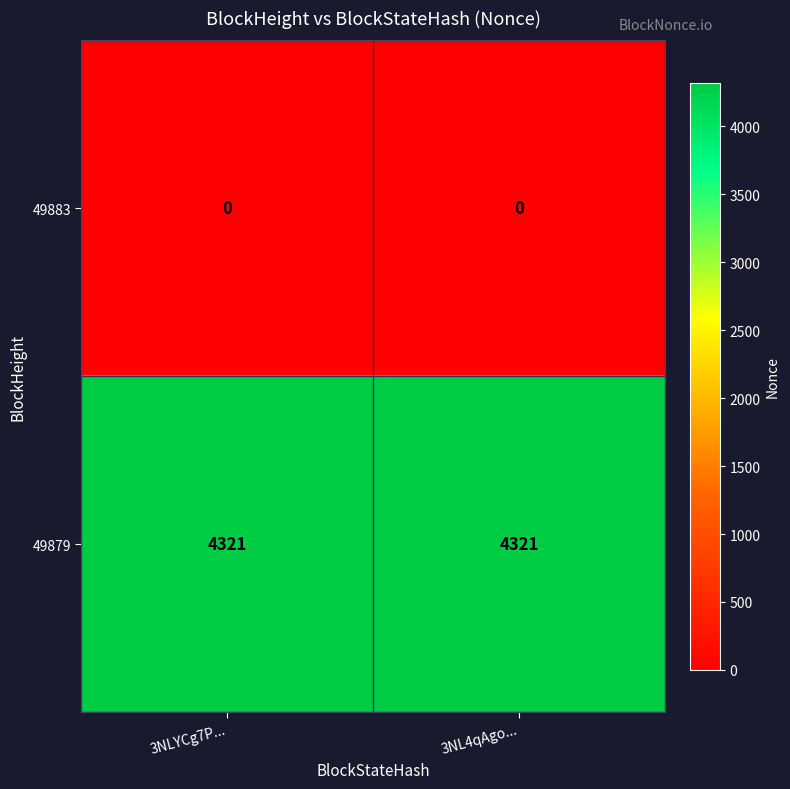

Is it true that 49879 equals 6078 at 3NLYCg7P...?

False